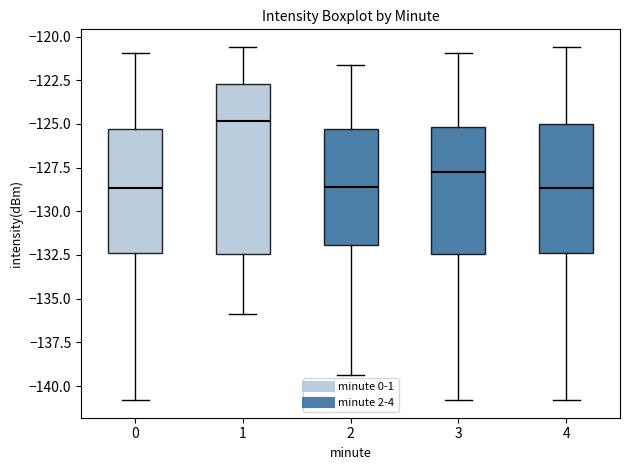

Reading left to right, transcribe this box plot: for each box, give where its median line is, the range the box spans, and where its two whiskers end, as read against the y-axis. The values are not printed on the chart, so give them approximately, as read against the axis.

0: median -128.5, box -132.5 to -125.5, whiskers -141.0 to -121.0
1: median -125.0, box -132.5 to -122.5, whiskers -136.0 to -120.5
2: median -128.5, box -132.0 to -125.5, whiskers -139.5 to -121.5
3: median -128.0, box -132.5 to -125.0, whiskers -141.0 to -121.0
4: median -128.5, box -132.5 to -125.0, whiskers -141.0 to -120.5